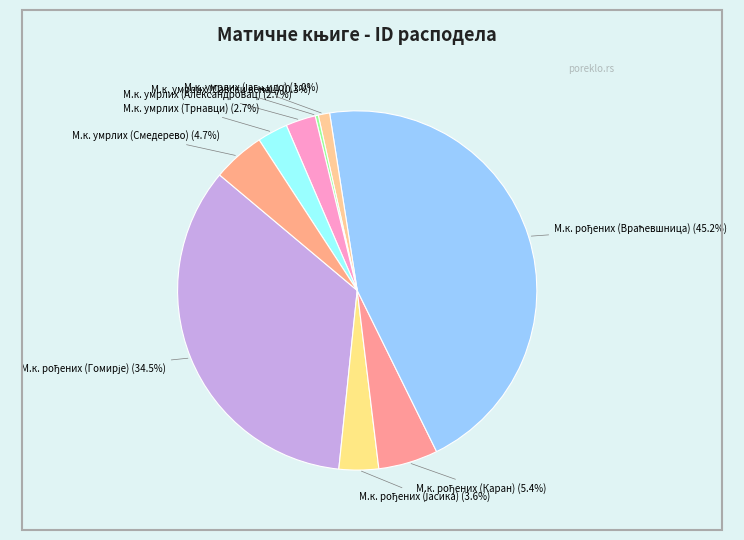

How many segments does this pie chart have?

9